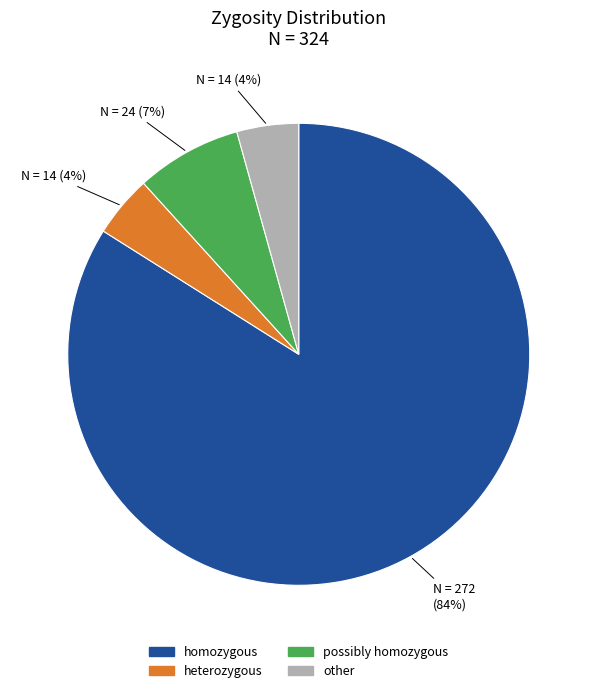

To the nearest percent, what percentage of the pie is other?

4%